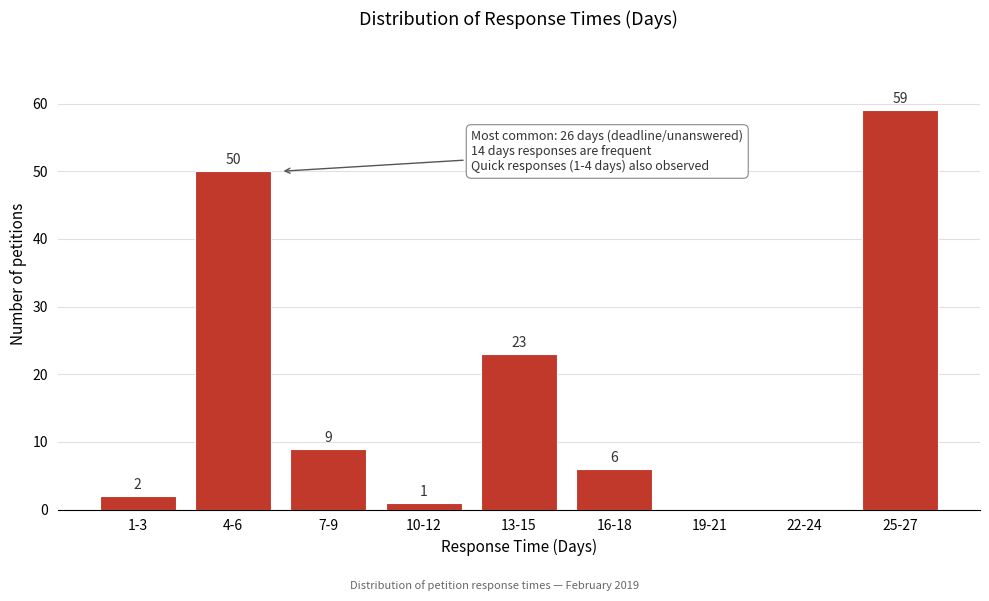

Reading right to left, transcribe all the data shown in this chart.

25-27=59	22-24=0	19-21=0	16-18=6	13-15=23	10-12=1	7-9=9	4-6=50	1-3=2